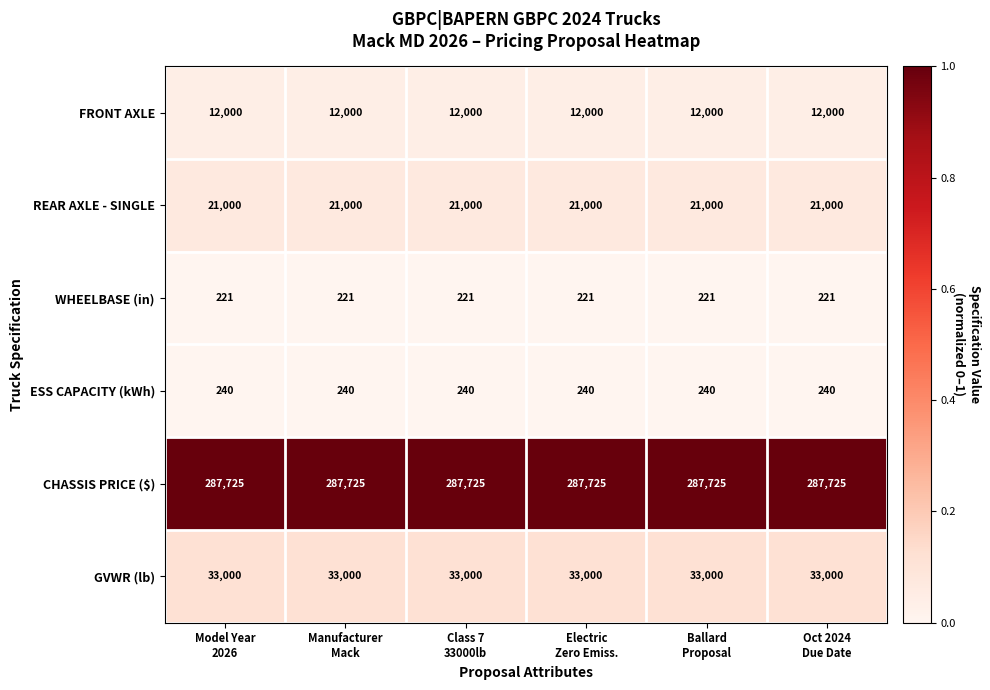

What is the sum of all CHASSIS PRICE ($) values?

1726350